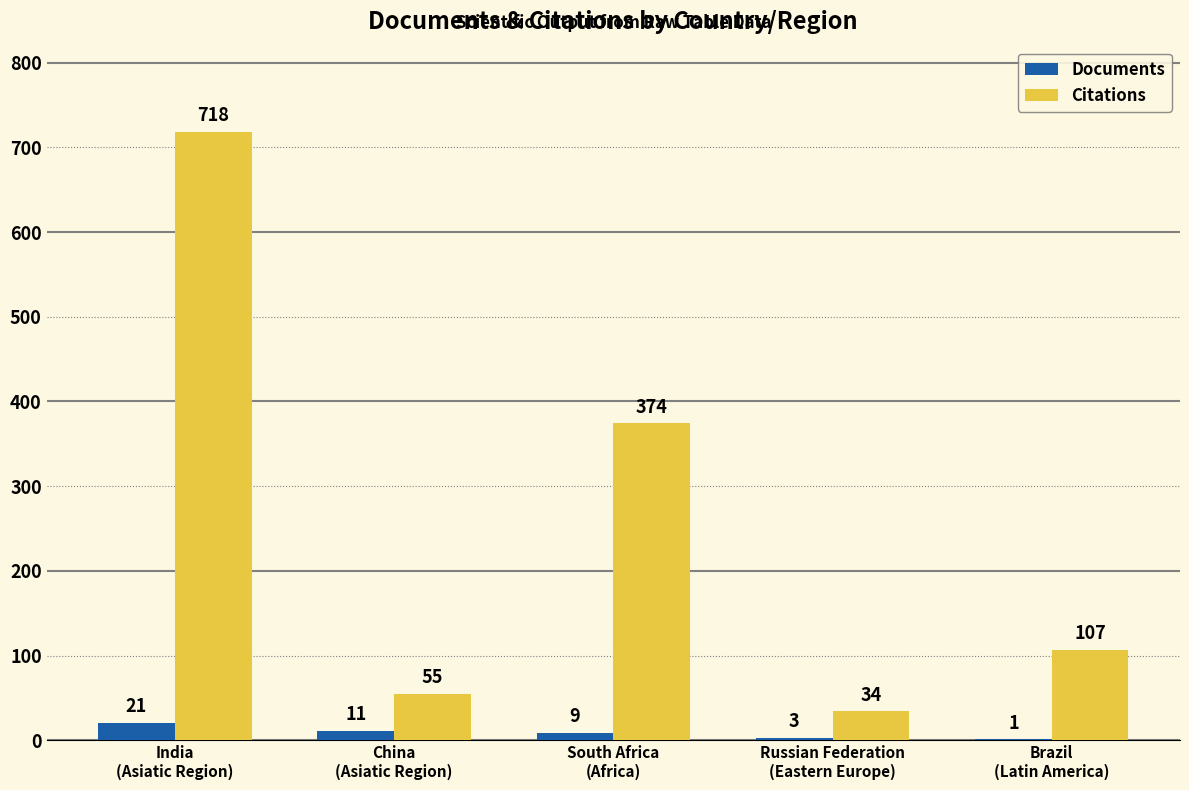

What is the sum of all Documents values?

45